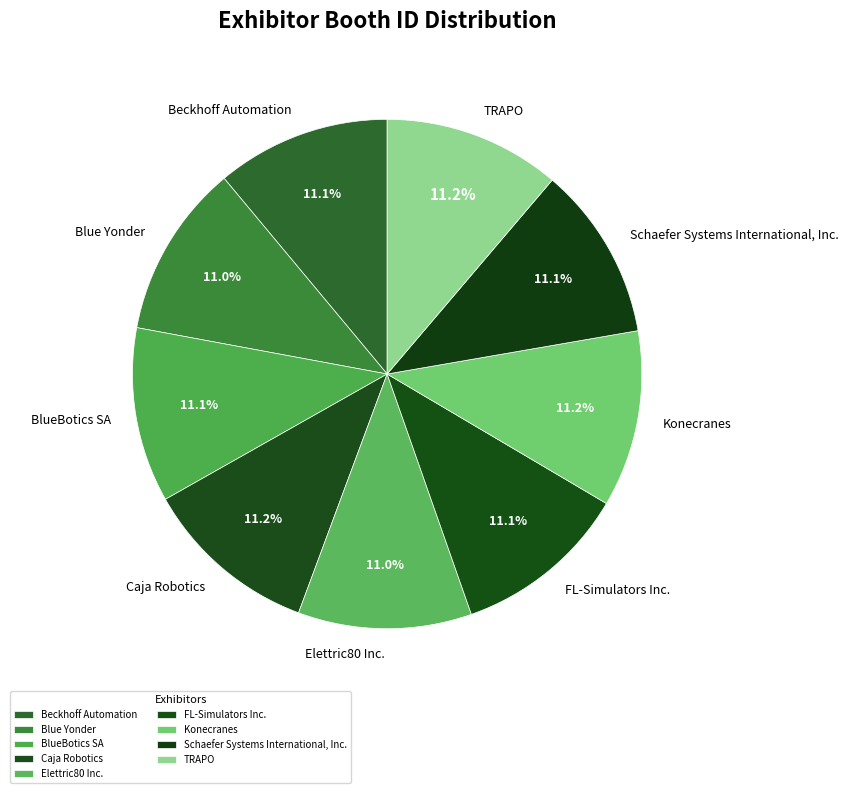

What is the ratio of the value at Beckhoff Automation to the value at Blue Yonder?

1.0